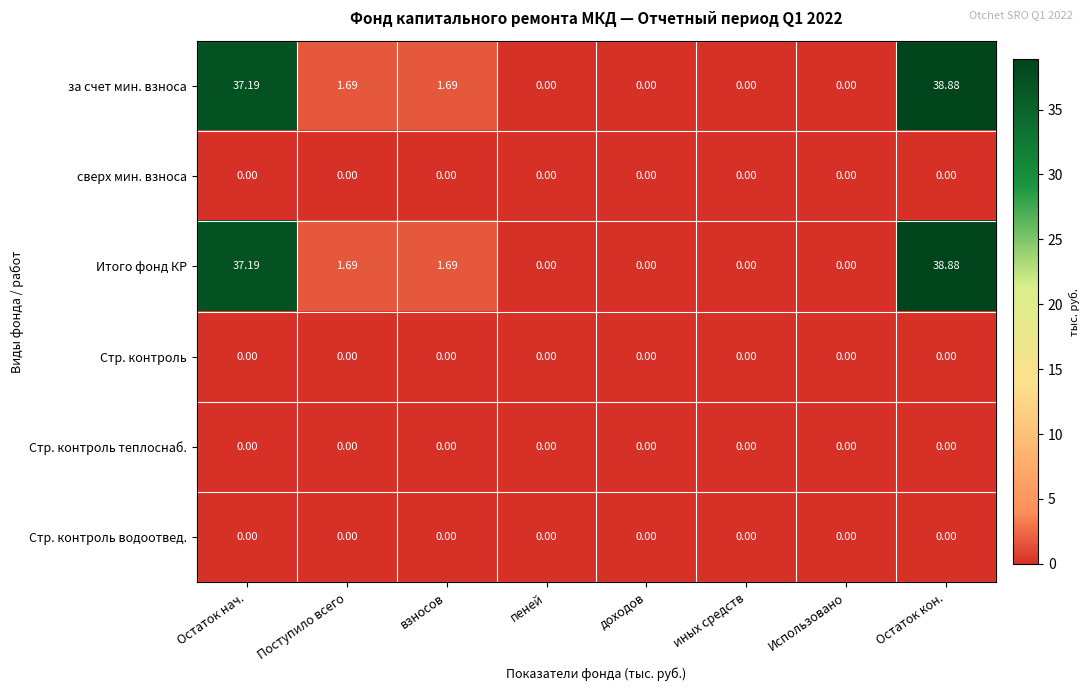

At which label does Итого фонд КР reach its peak?

Остаток кон.